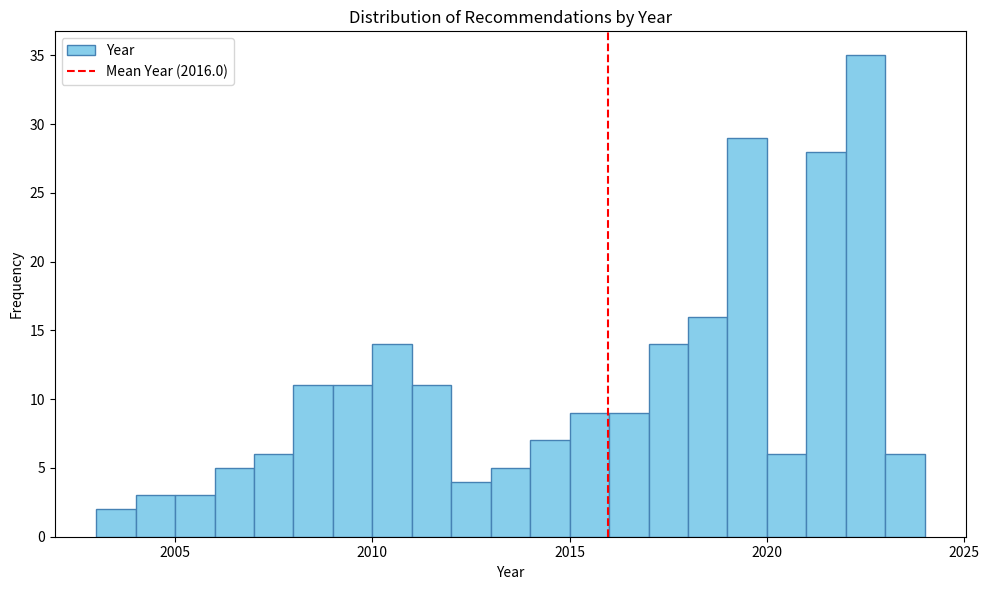

Read against the x-axis, roughly where is the centre of the tallest bar?

2022.5